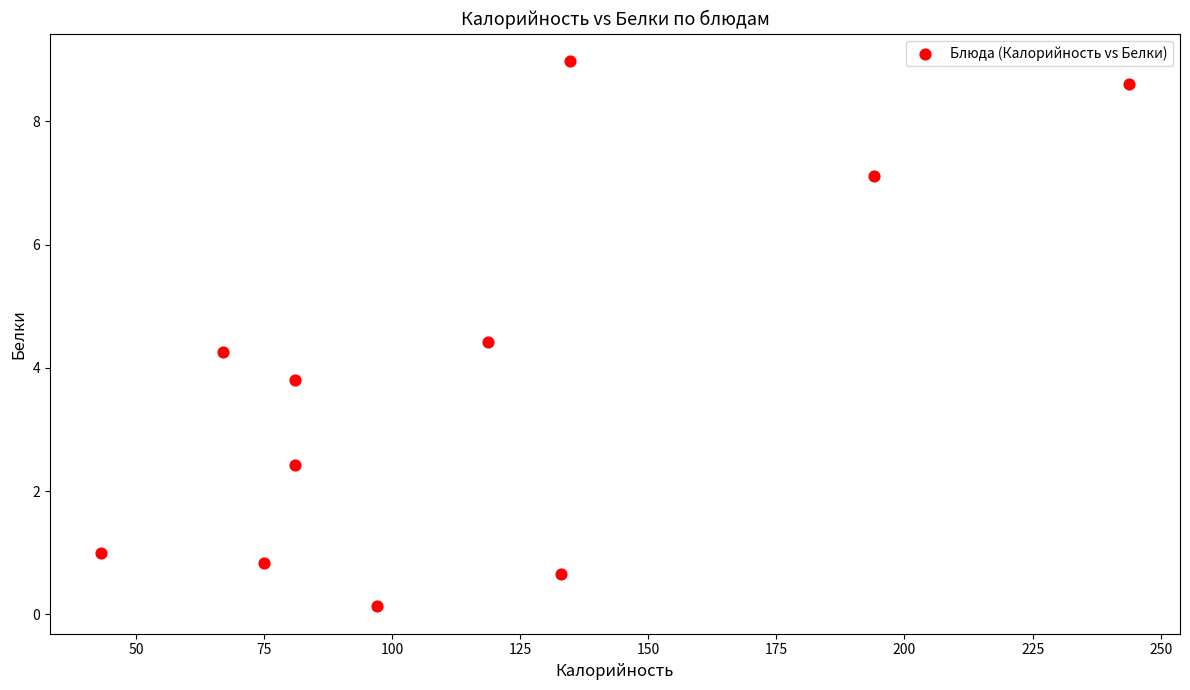

What is the average Y value?

3.8